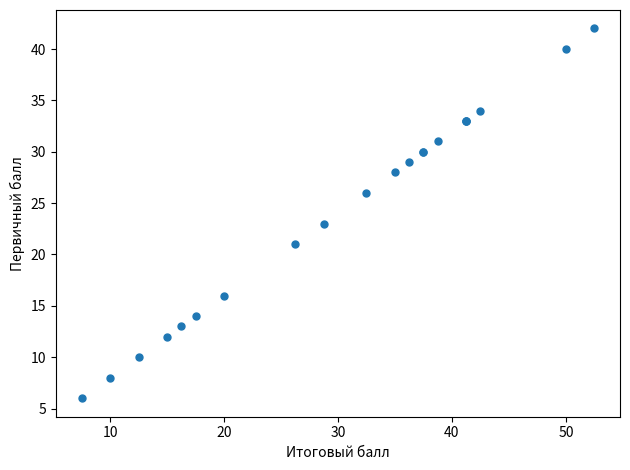

What Y value in the scatter plot is closest to 24?

23